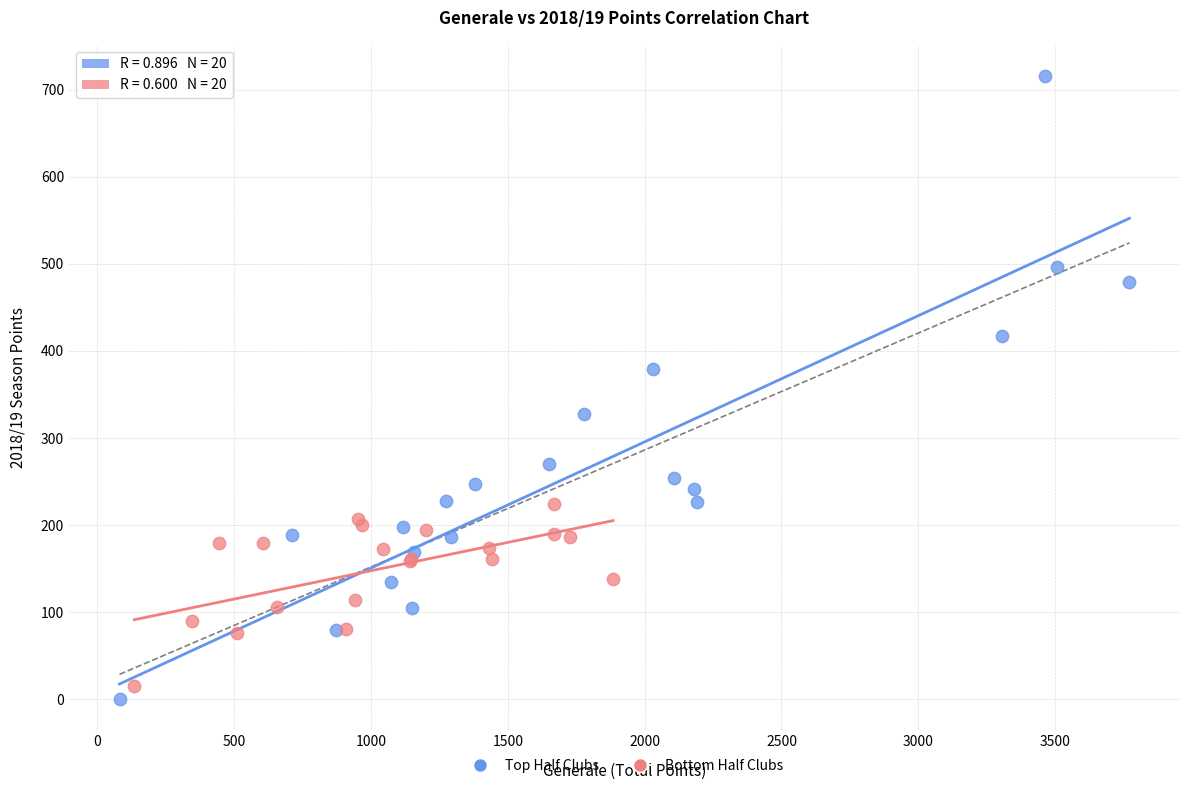

What are all the series names shown in the legend?

Top Half Clubs, Bottom Half Clubs